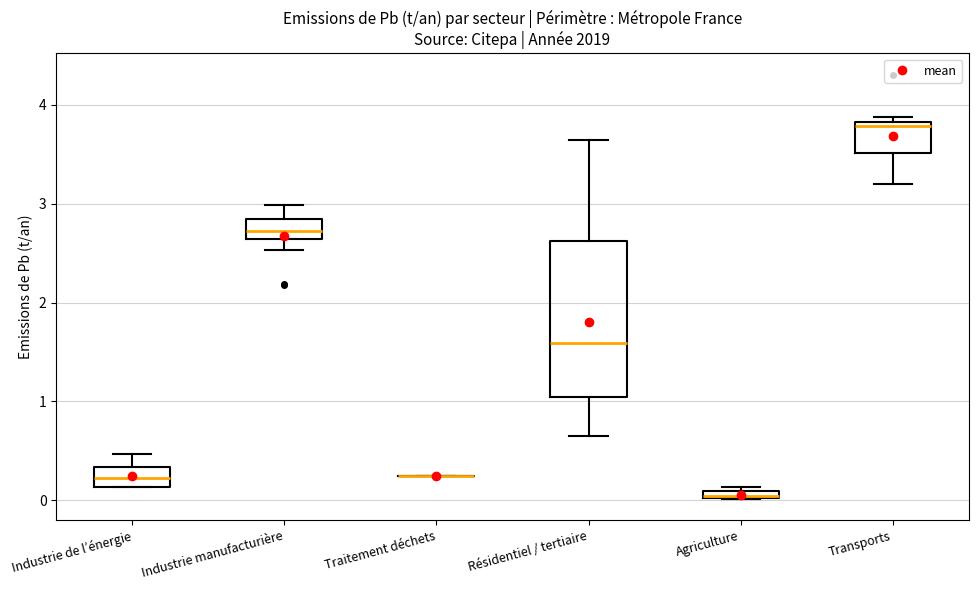

Which box is the tallest, from its lower edge to its upper edge?

Résidentiel / tertiaire